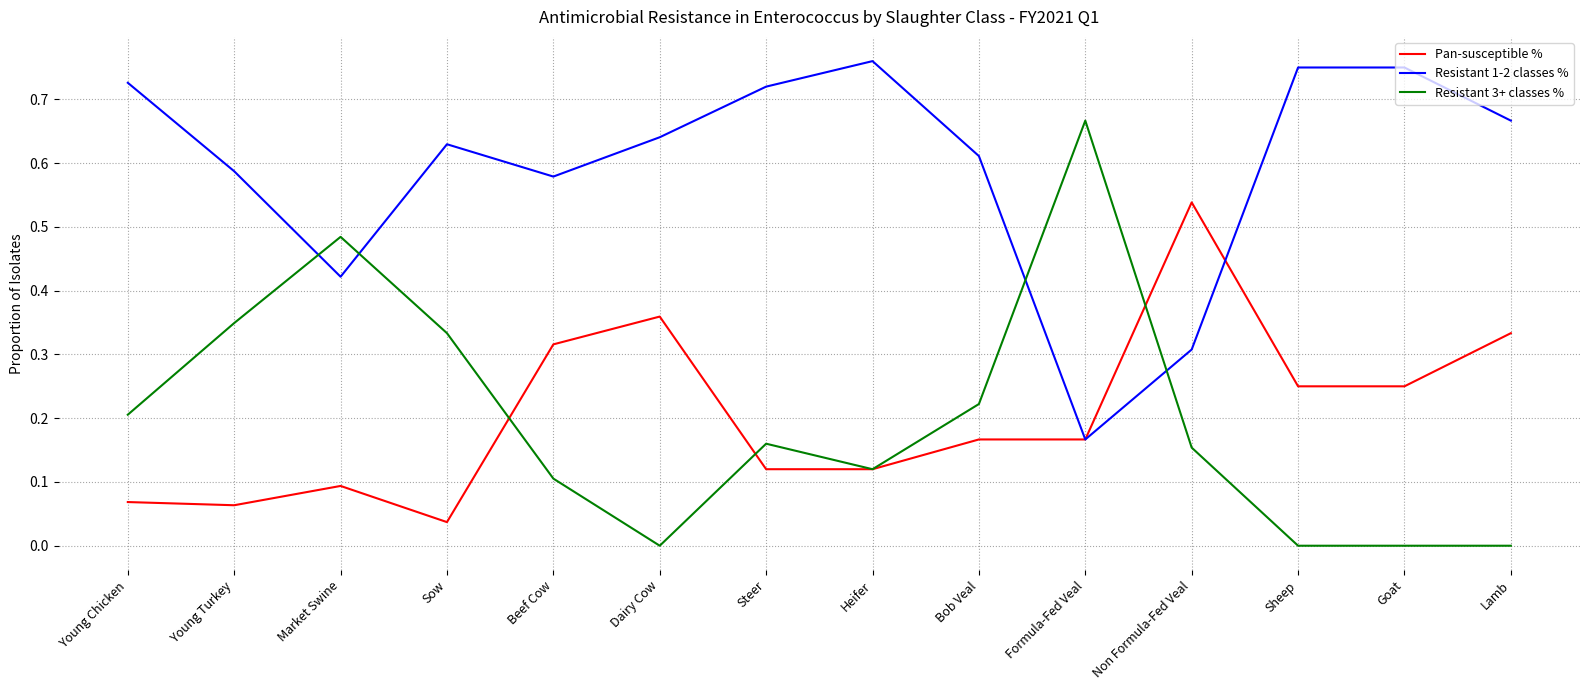

How many times do Resistant 1-2 classes % and Resistant 3+ classes % cross each other?

4